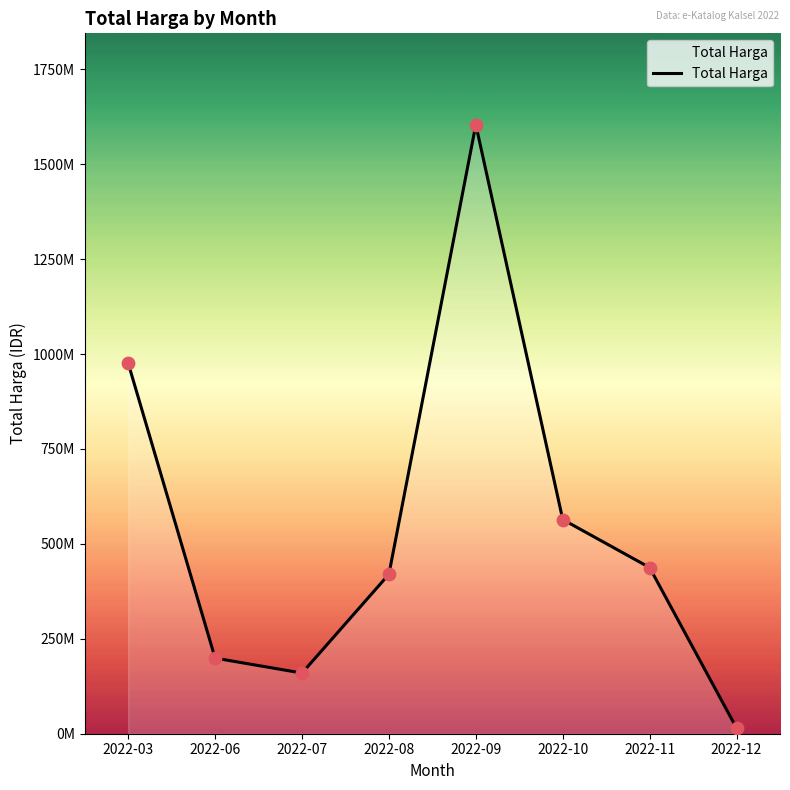

Which has a higher value, 2022-09 or 2022-12?

2022-09